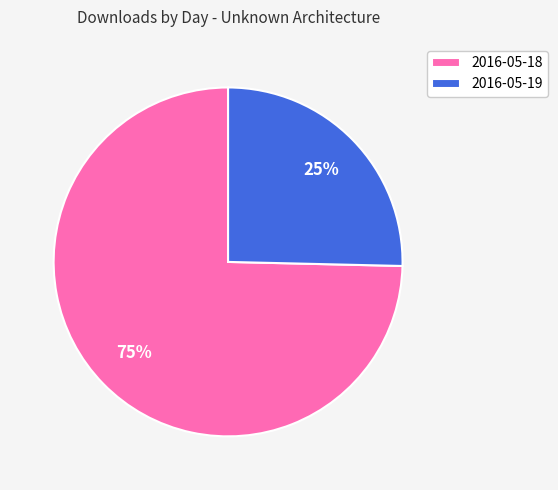

Which slice is the largest?

2016-05-18